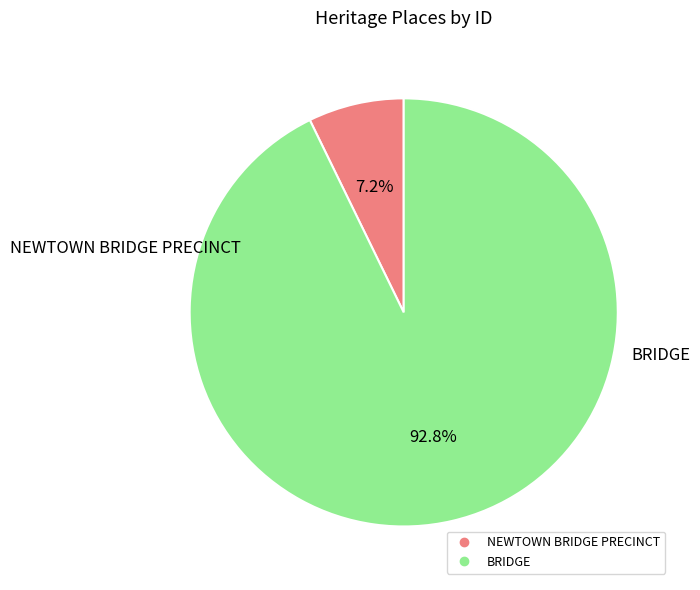

How many segments does this pie chart have?

2